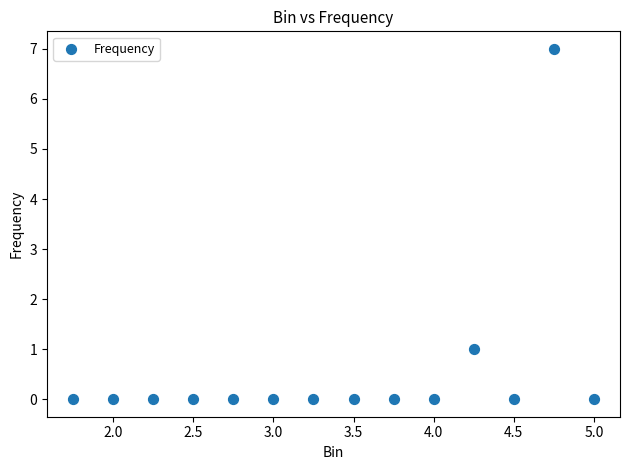

What is the range of Y values (max minus min)?

7